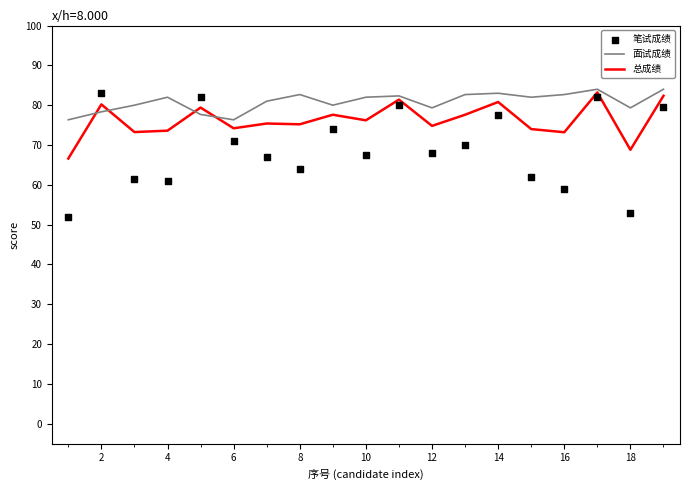

At how many categories does at least one series exceed 59?

19